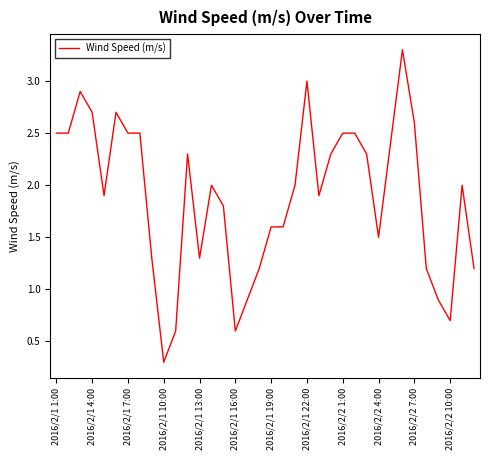

What is the maximum value shown in the chart?

3.3